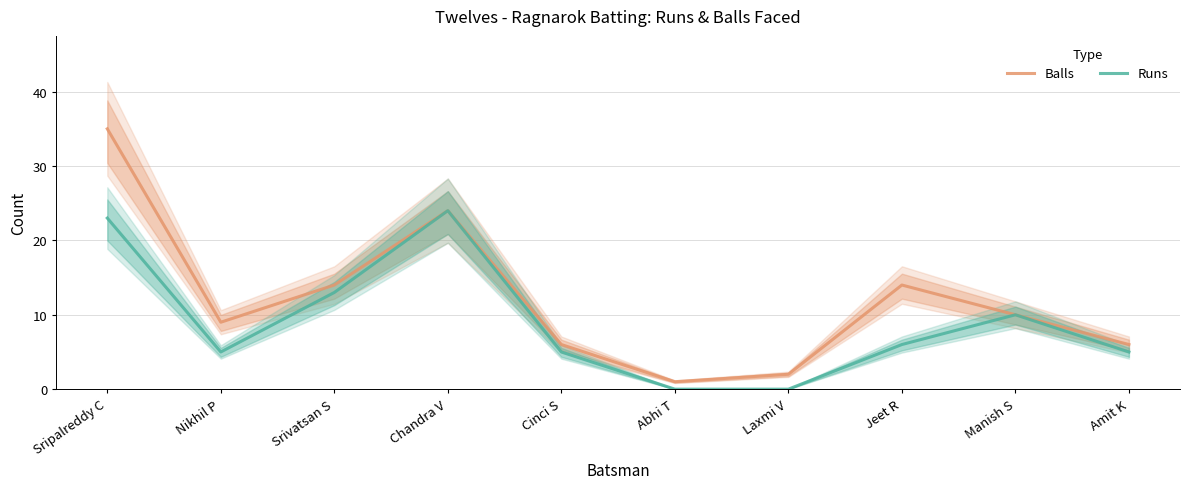

Reading right to left, extract all data points from this chart.

Balls: Amit K=6	Manish S=10	Jeet R=14	Laxmi V=2	Abhi T=1	Cinci S=6	Chandra V=24	Srivatsan S=14	Nikhil P=9	Sripalreddy C=35
Runs: Amit K=5	Manish S=10	Jeet R=6	Laxmi V=0	Abhi T=0	Cinci S=5	Chandra V=24	Srivatsan S=13	Nikhil P=5	Sripalreddy C=23